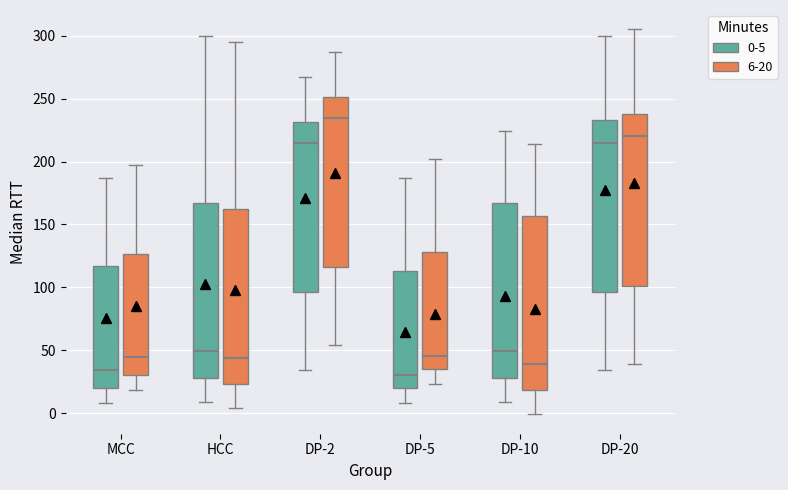

Reading left to right, read every box against the y-axis: the position of its median line, the range the box covers, and the ends of its whiskers. The values are not printed on the chart, so give them approximately, as read against the axis.

MCC (0-5): median 35, box 20 to 115, whiskers 10 to 185
MCC (6-20): median 45, box 30 to 125, whiskers 20 to 195
HCC (0-5): median 50, box 30 to 165, whiskers 10 to 300
HCC (6-20): median 45, box 25 to 160, whiskers 5 to 295
DP-2 (0-5): median 215, box 95 to 230, whiskers 35 to 265
DP-2 (6-20): median 235, box 115 to 250, whiskers 55 to 285
DP-5 (0-5): median 30, box 20 to 115, whiskers 10 to 185
DP-5 (6-20): median 45, box 35 to 130, whiskers 25 to 200
DP-10 (0-5): median 50, box 30 to 165, whiskers 10 to 225
DP-10 (6-20): median 40, box 20 to 155, whiskers 0 to 215
DP-20 (0-5): median 215, box 95 to 235, whiskers 35 to 300
DP-20 (6-20): median 220, box 100 to 240, whiskers 40 to 305